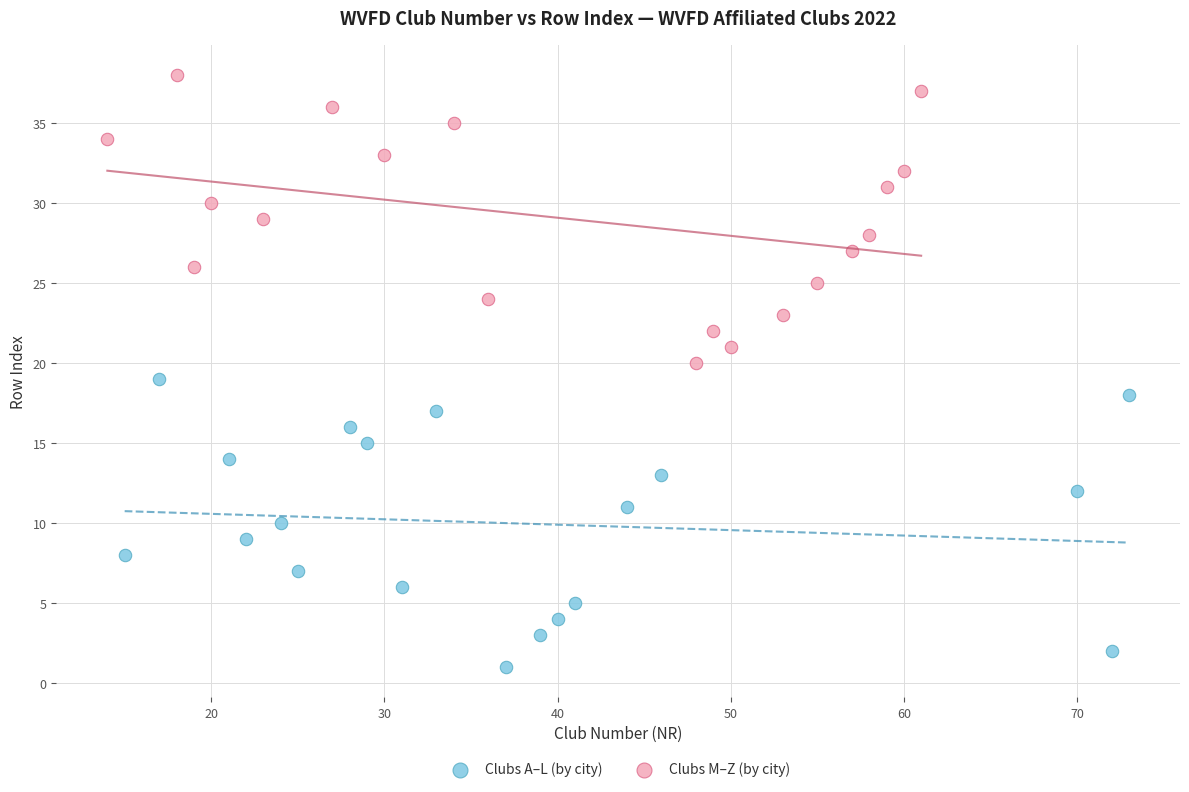

Which series reaches the minimum Y coordinate?

Clubs A–L (by city)